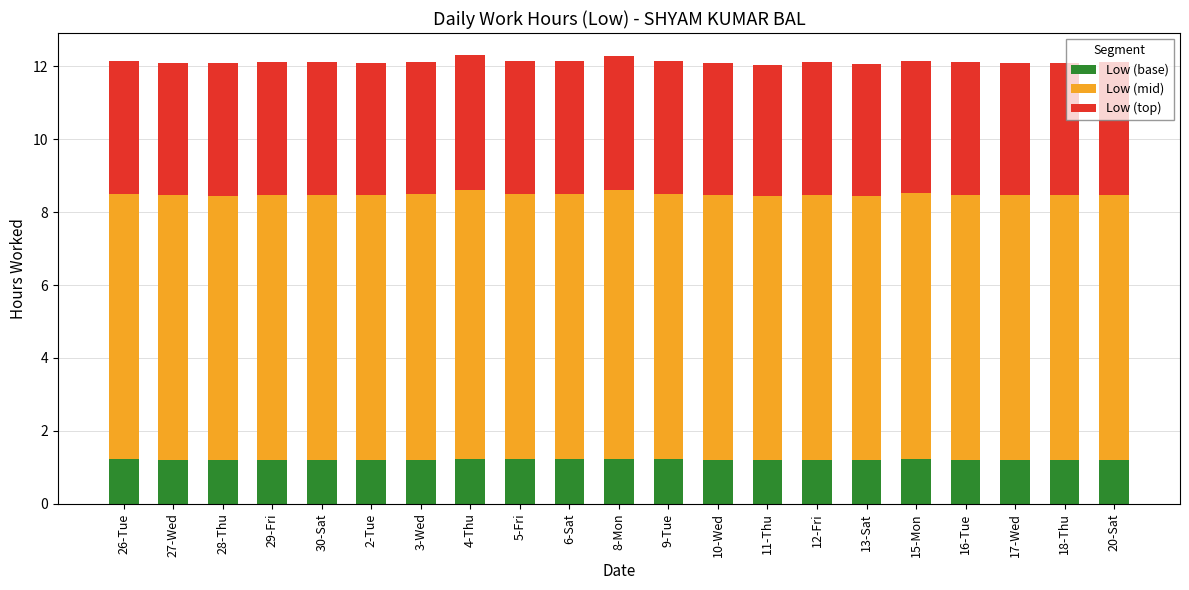

True or false: Low (base) has a value of 1.2 at 16-Tue.

True